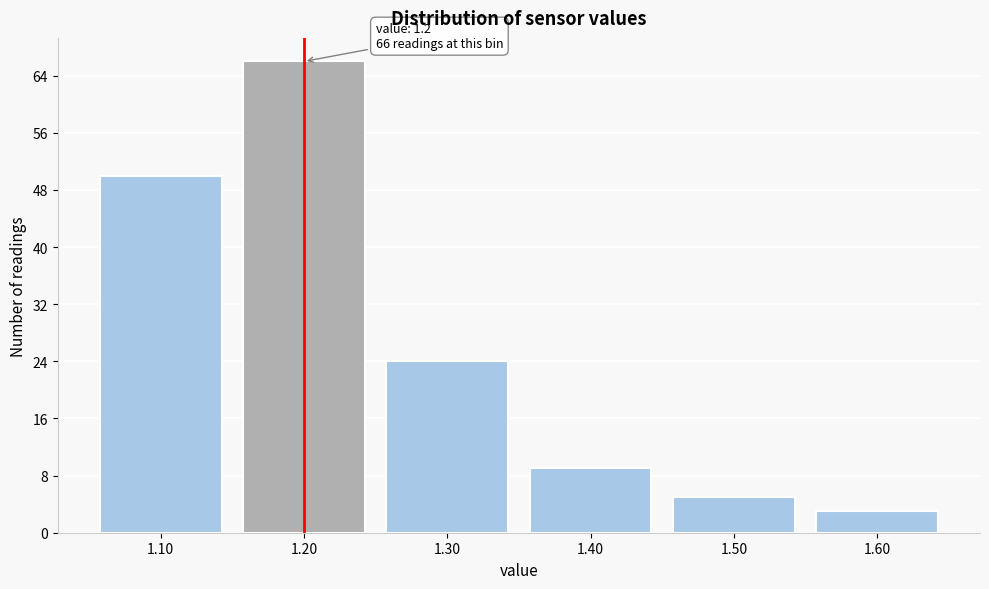

Over which range of the x-axis is the bar tallest?

1.15 to 1.25